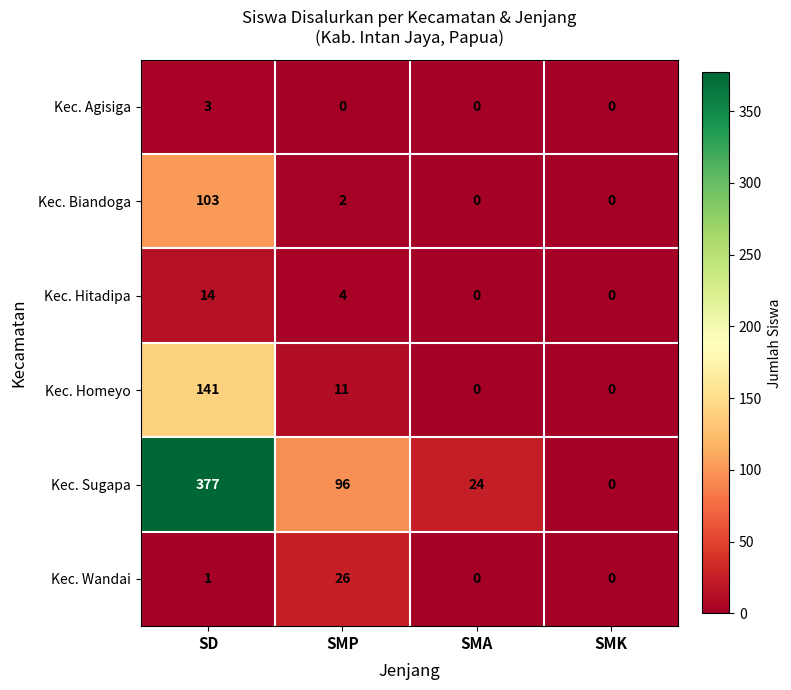

Reading left to right, list all the values displayed in this chart.

Kec. Agisiga: 3	0	0	0
Kec. Biandoga: 103	2	0	0
Kec. Hitadipa: 14	4	0	0
Kec. Homeyo: 141	11	0	0
Kec. Sugapa: 377	96	24	0
Kec. Wandai: 1	26	0	0